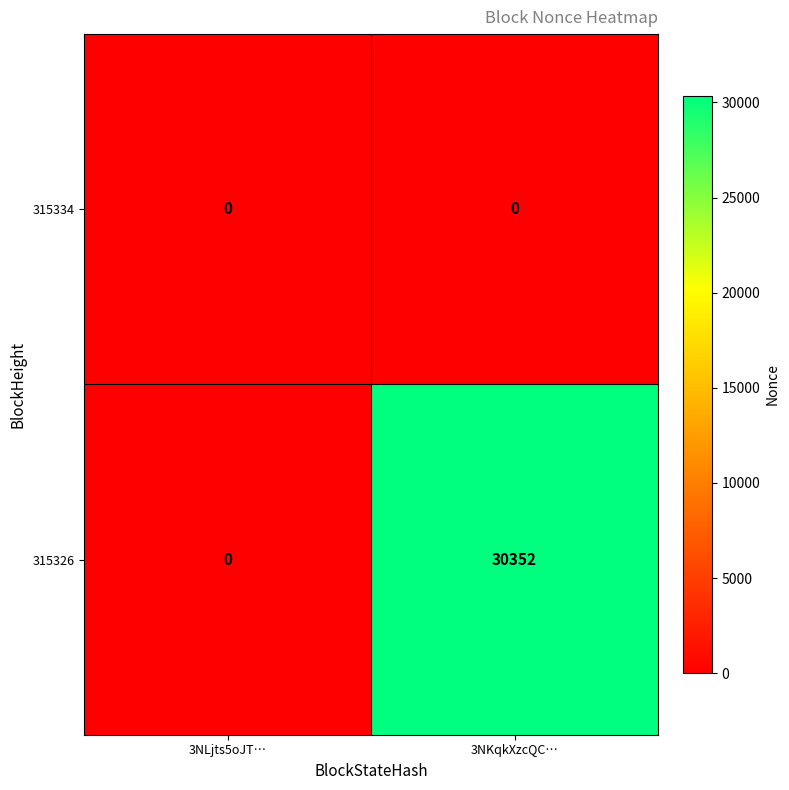

Rank the series by their maximum value, from lowest to highest.

315334, 315326